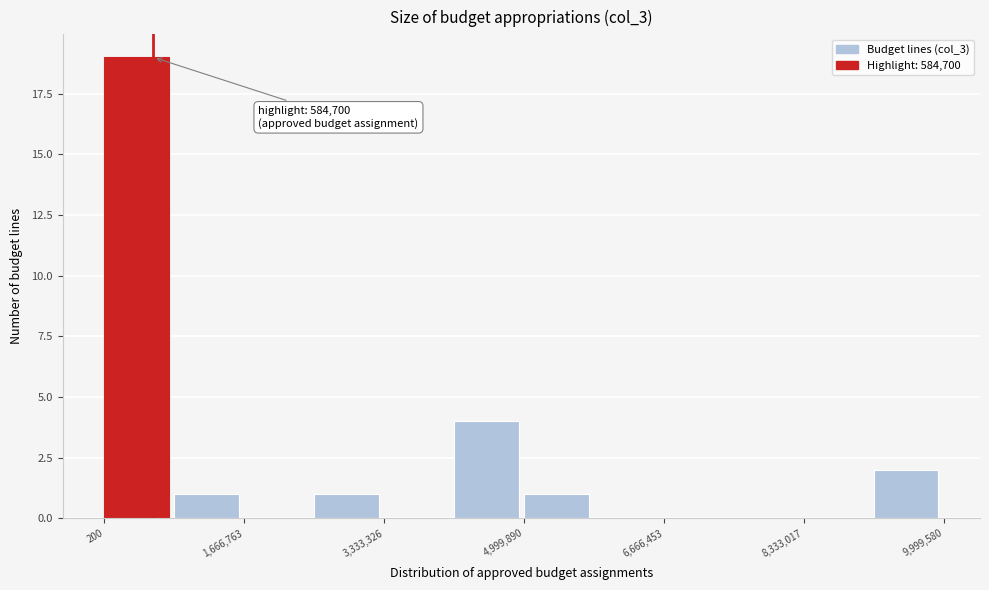

Which range on the x-axis has the tallest bar?

0 to 800000